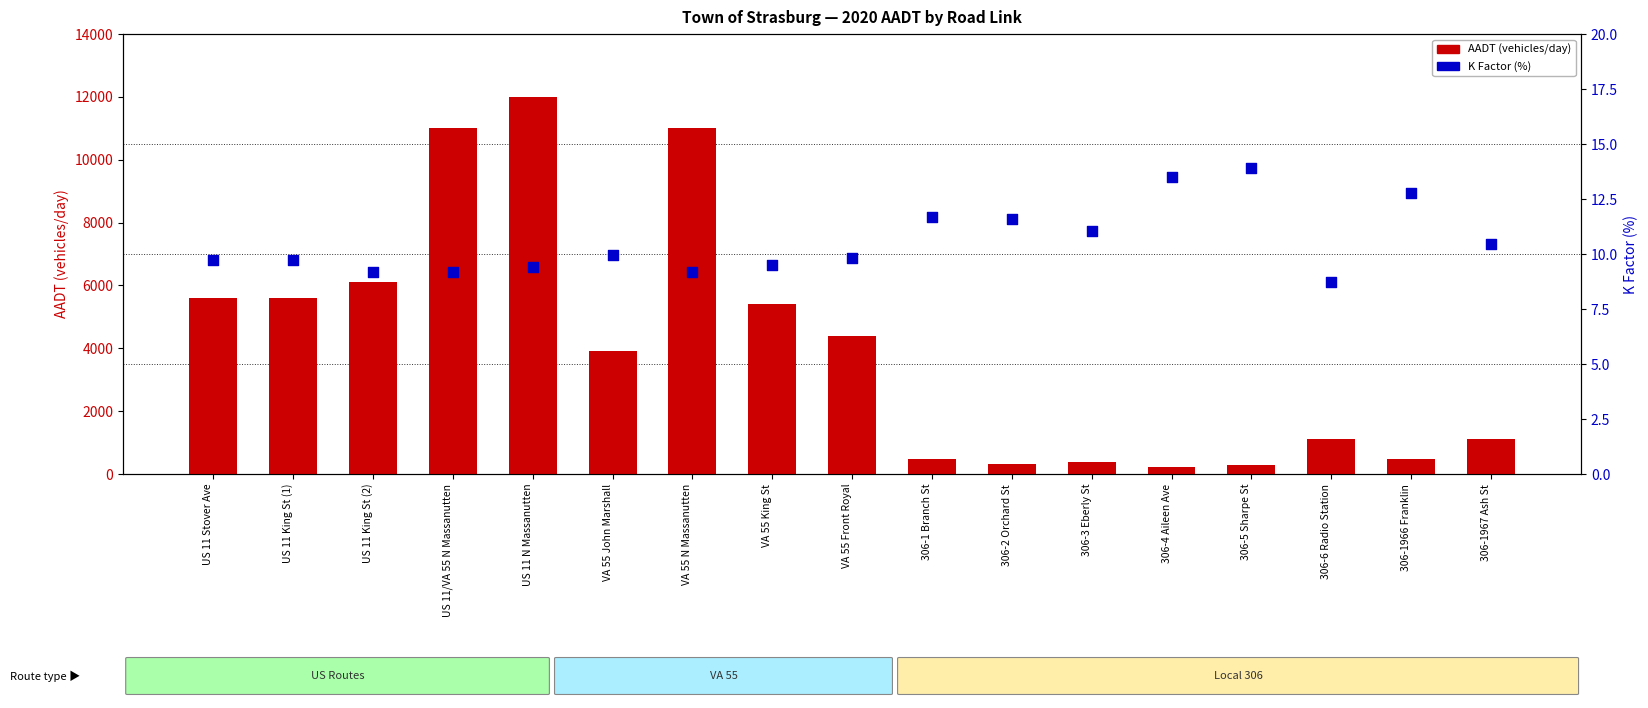

What are all the series names shown in the legend?

AADT, K Factor (%)